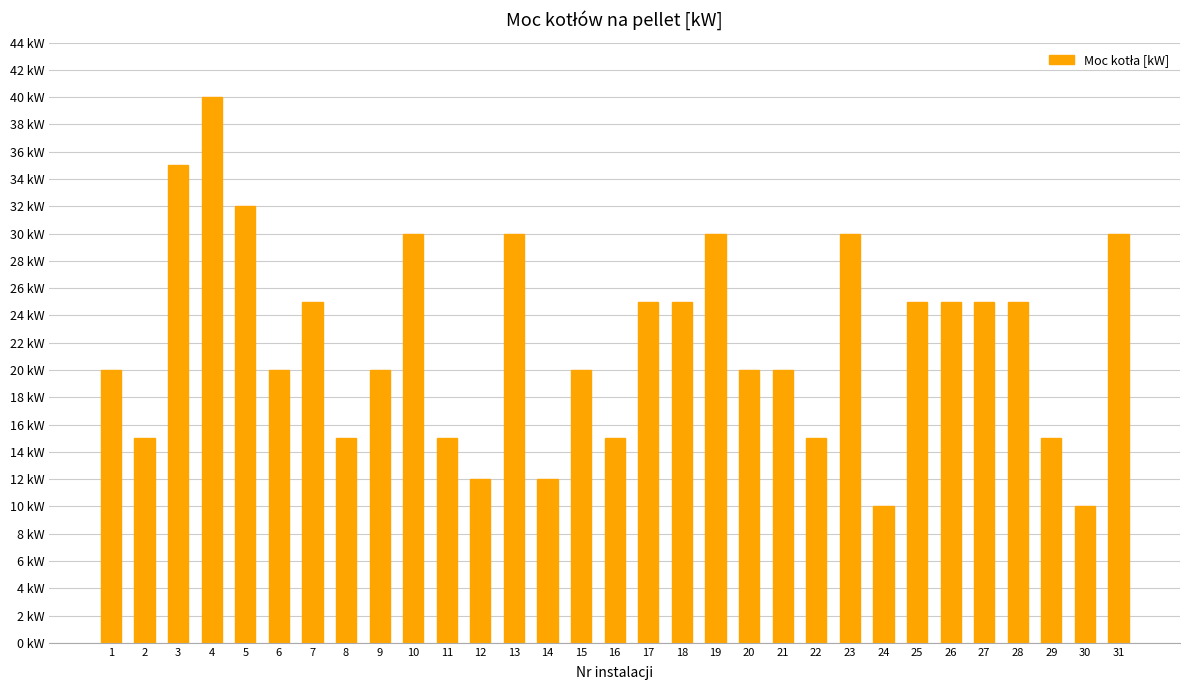

The value at 2 is 22. True or false?

False